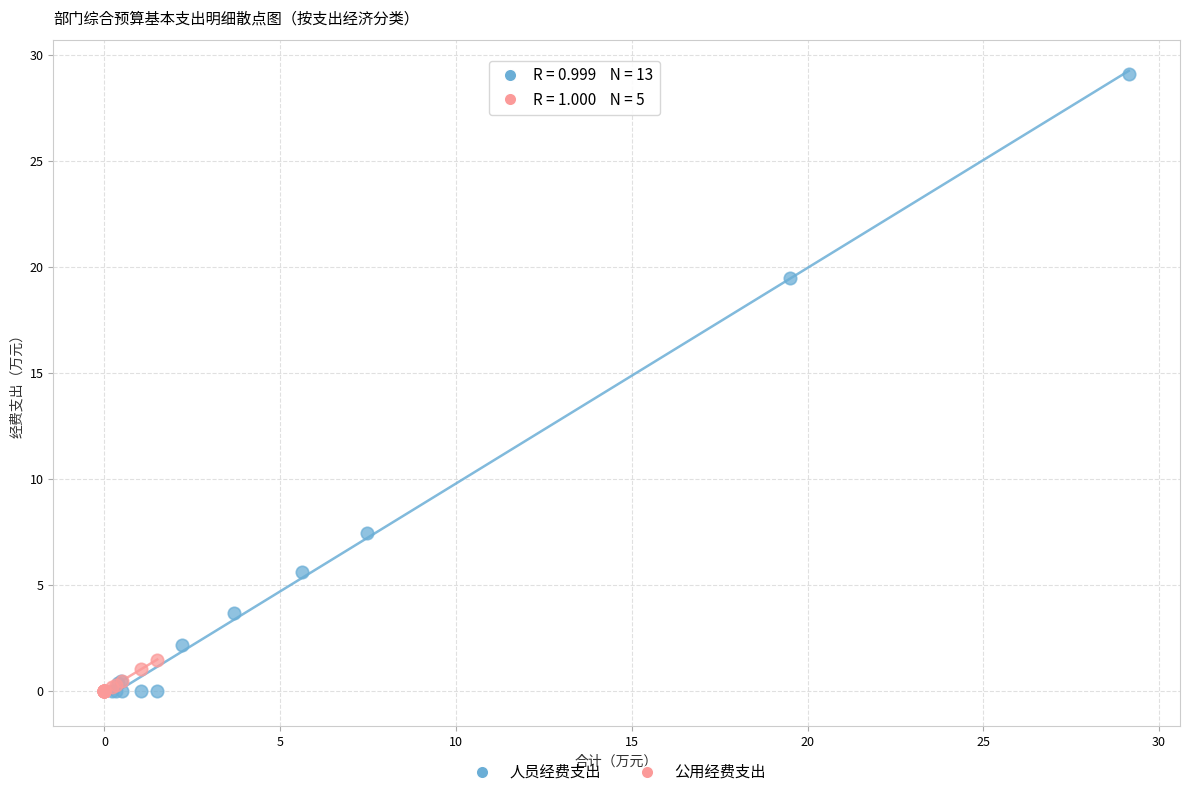

Which series reaches the maximum Y coordinate?

人员经费支出